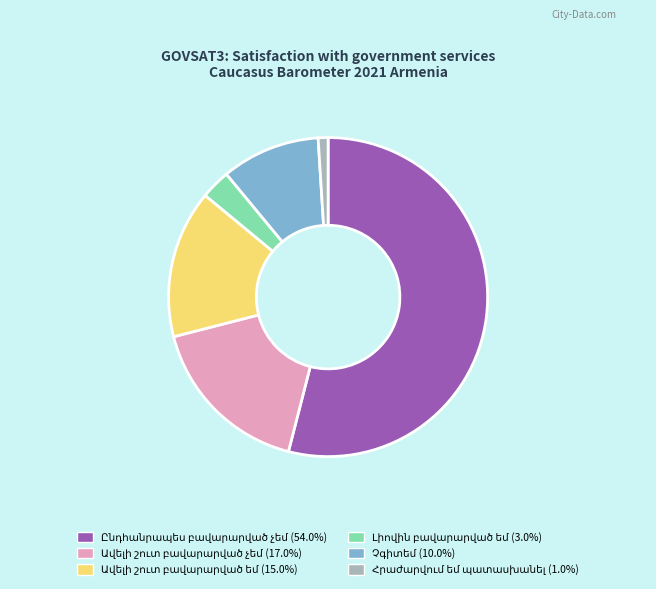

Is there a majority slice in this chart?

Yes